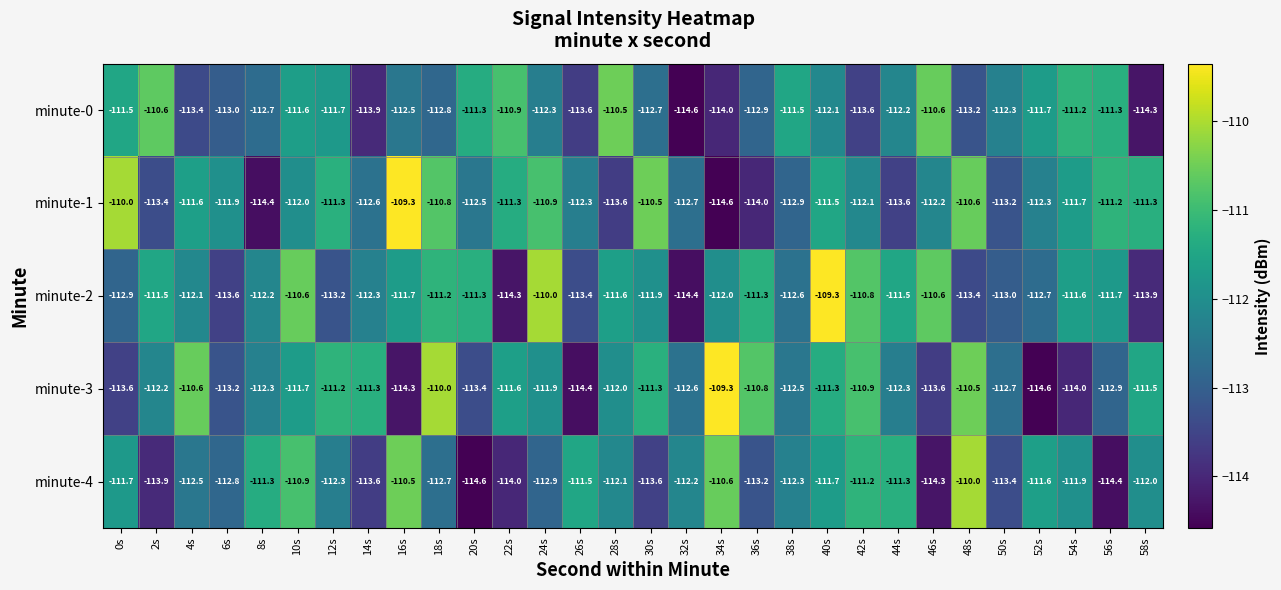

What is the average value of the minute-0 series?

-112.3